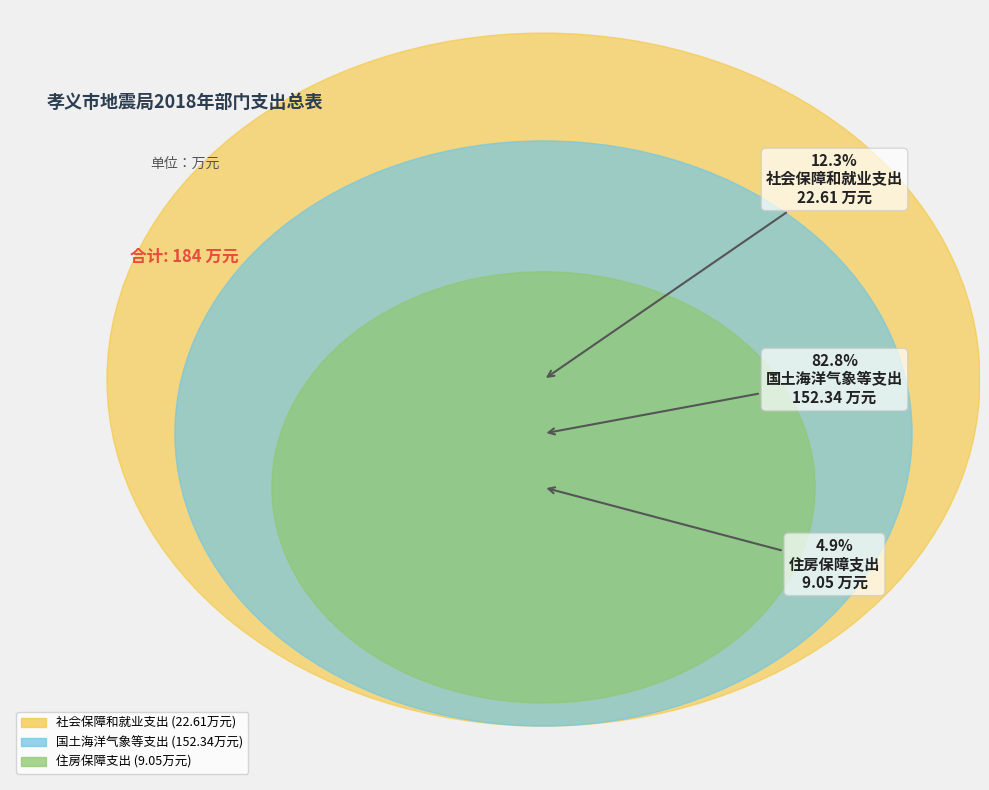

Which category has the biggest portion of the pie?

国土海洋气象等支出